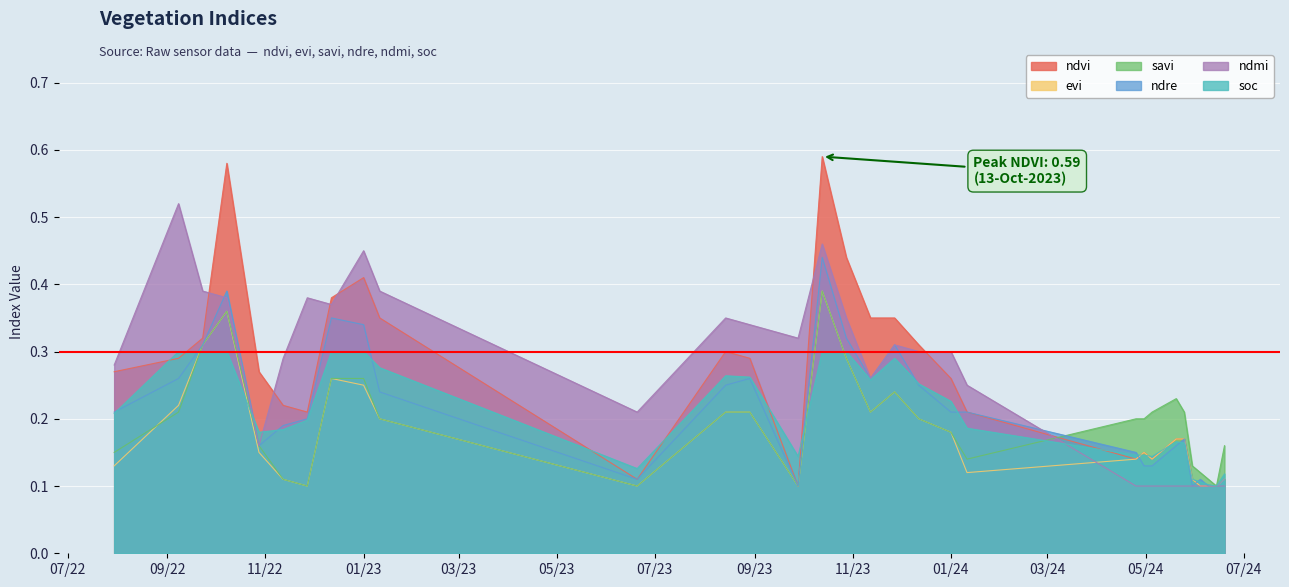

How many data points does each series have?

31